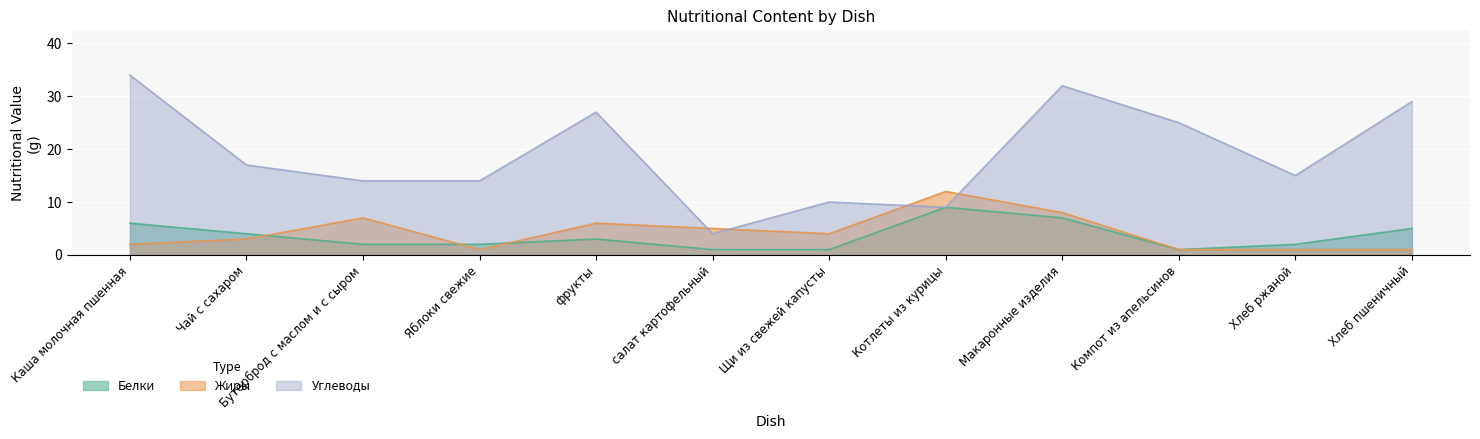

What position from the left is Бутерброд с маслом и с сыром?

3